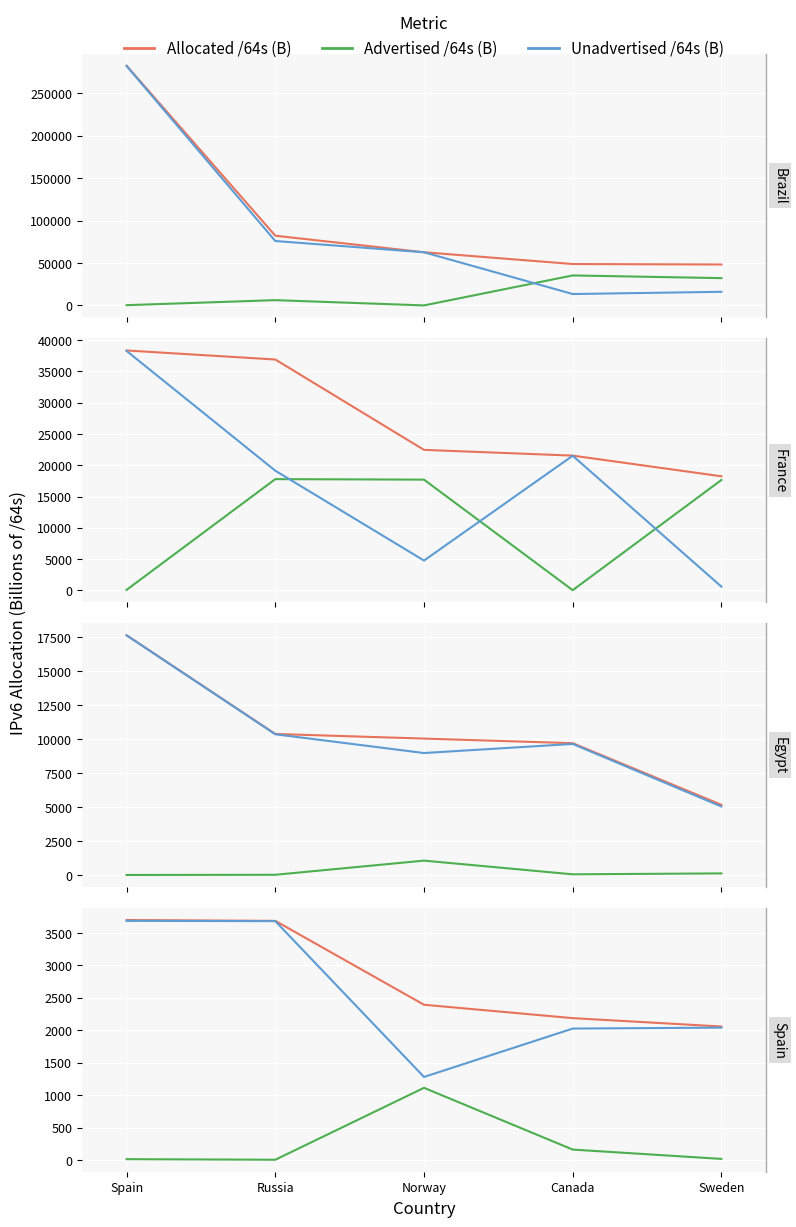

True or false: Allocated /64s (B) and Unadvertised /64s (B) intersect in this chart.

False